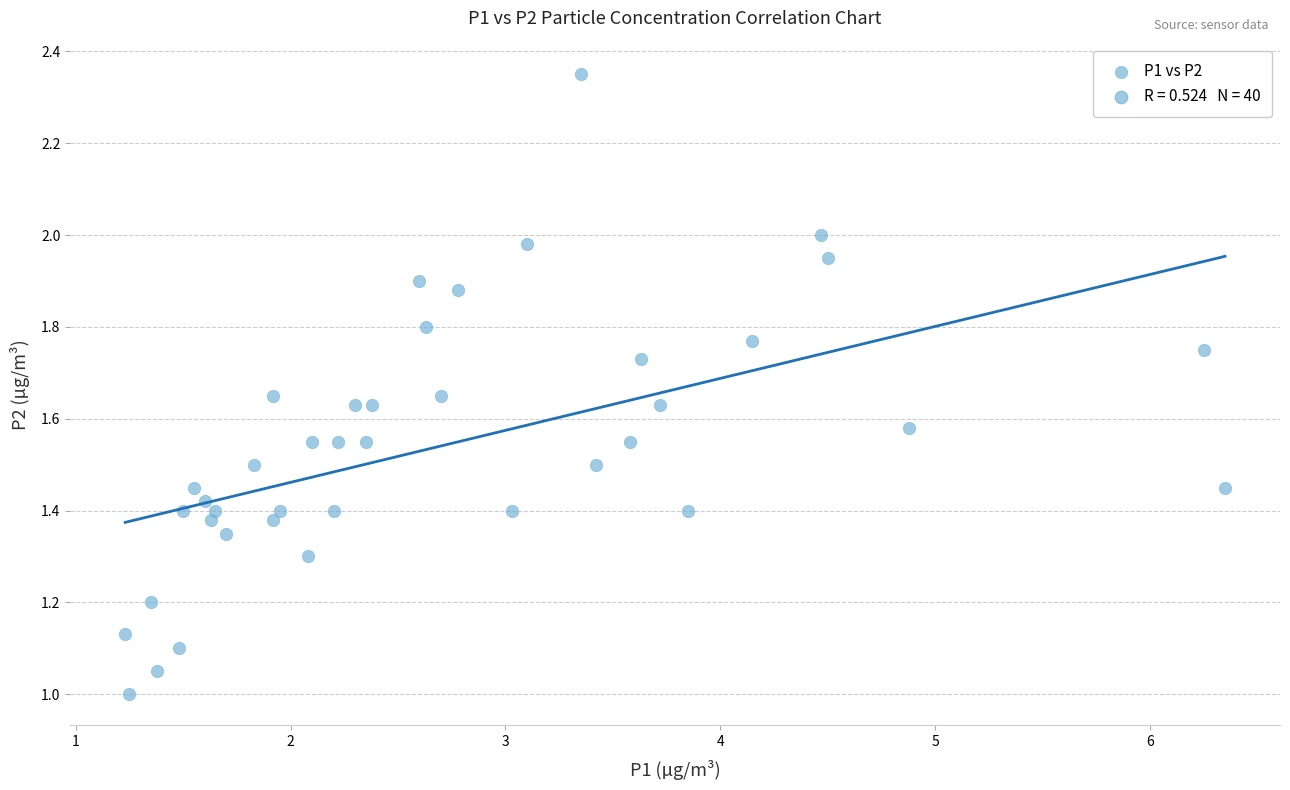

What is the range of X values (max minus min)?

5.1